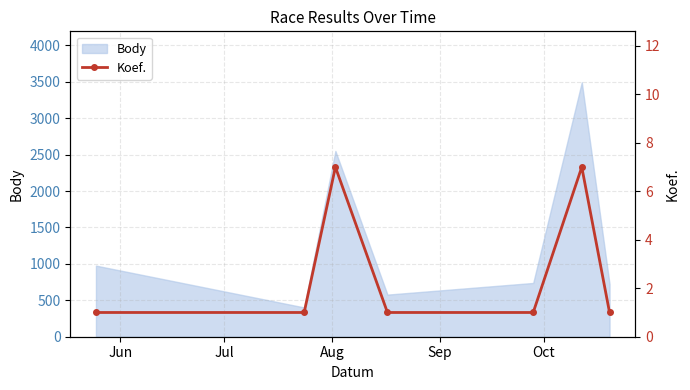

What is the lowest value of the Body series?

402